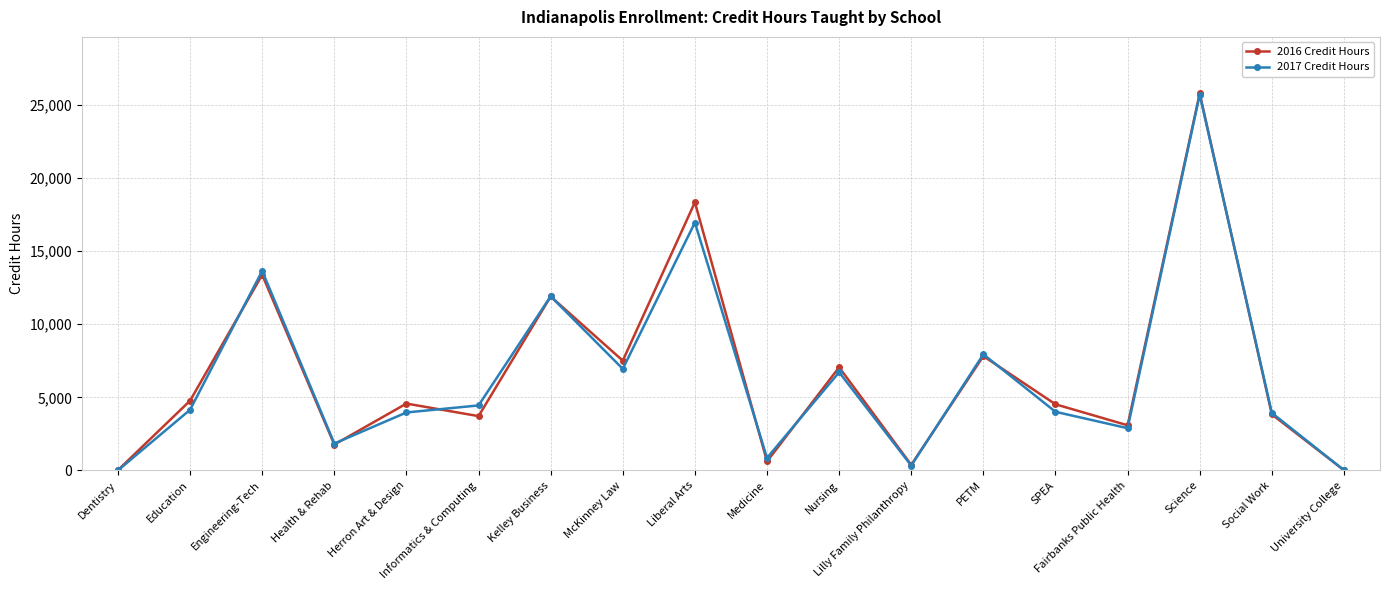

How many values in the 2016 Credit Hours series are below 4576?

9